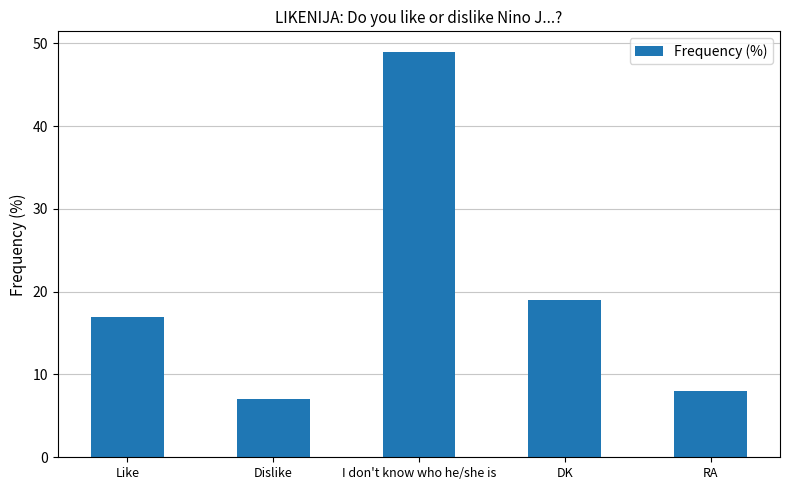

What is the smallest value displayed?

7